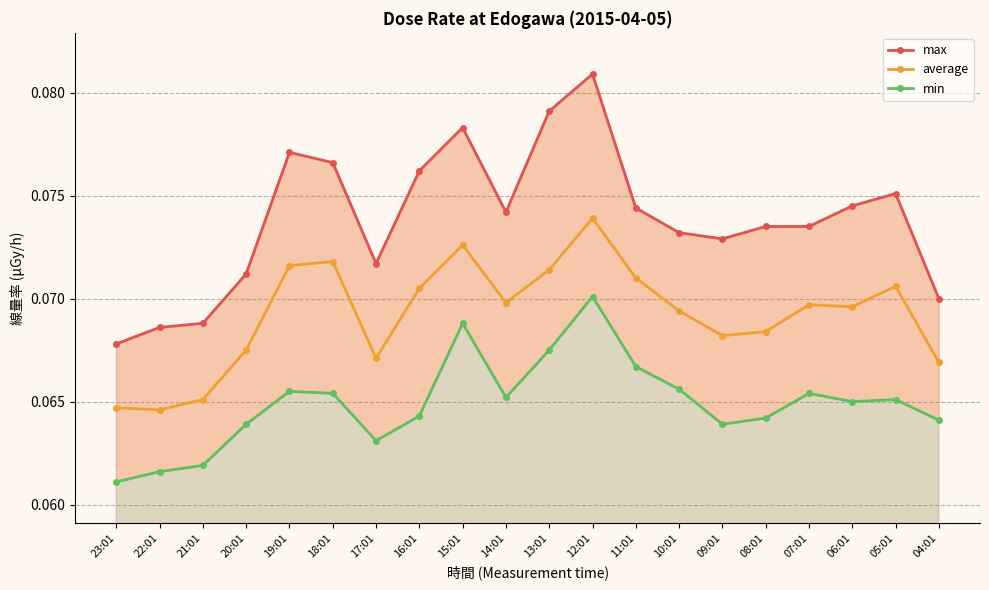

How many lines are shown in the chart?

3